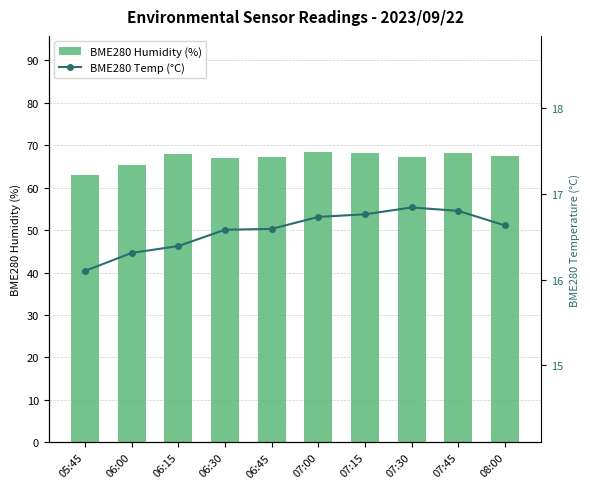

What is the value of the BME280_humidity bar at the 9th from the left?

68.0